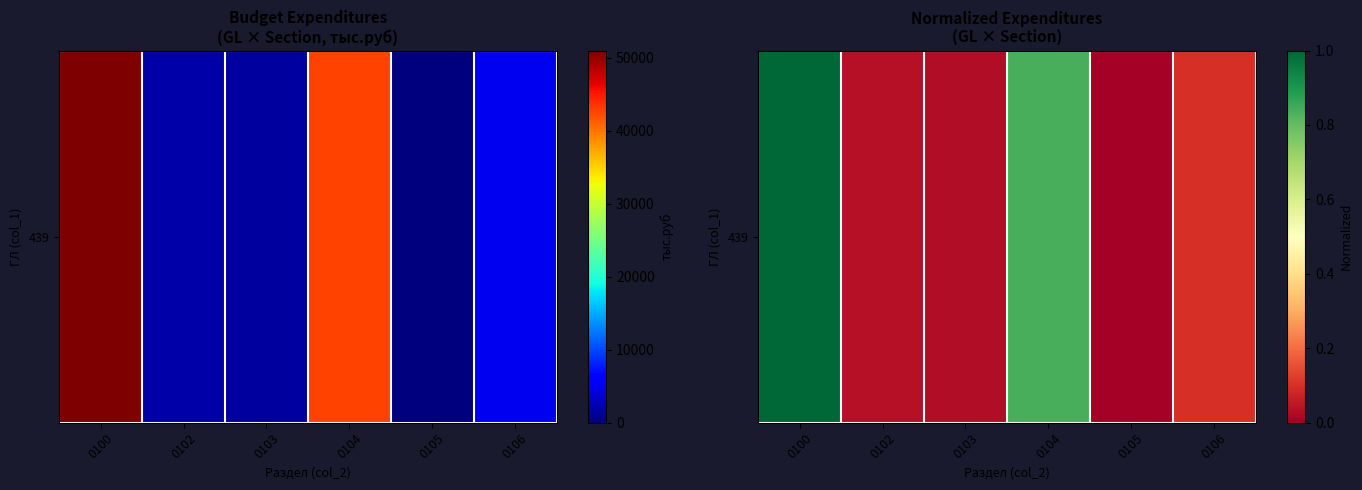

Reading right to left, list all the values displayed in this chart.

0.1	0.0	0.8	0.0	0.0	1.0